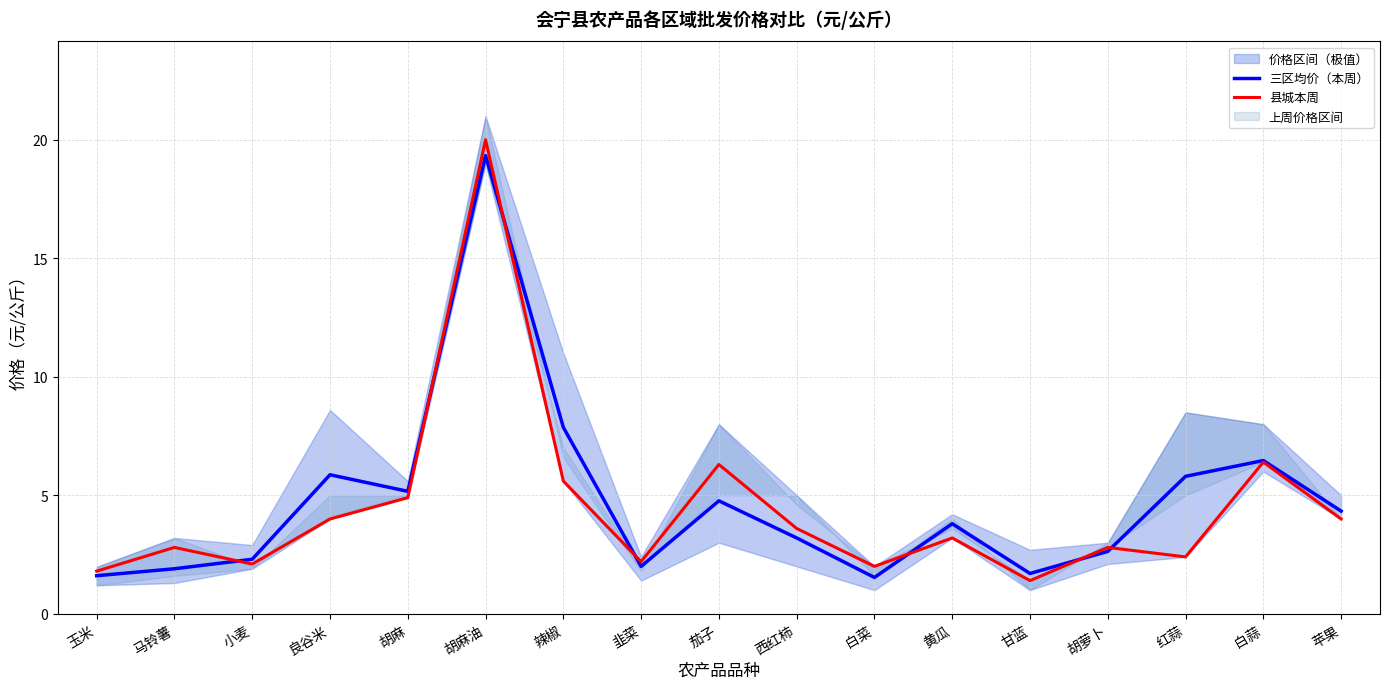

The 县城本周 series shows 3.5 at 韭菜. True or false?

False